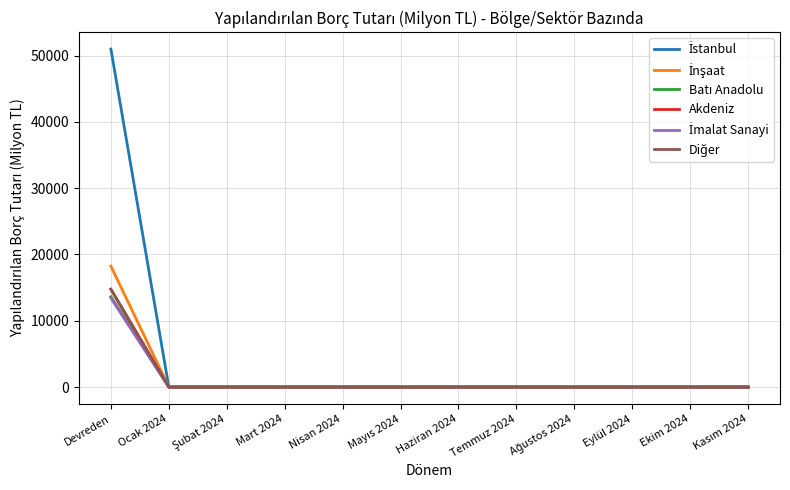

Does the chart have visible grid lines?

Yes